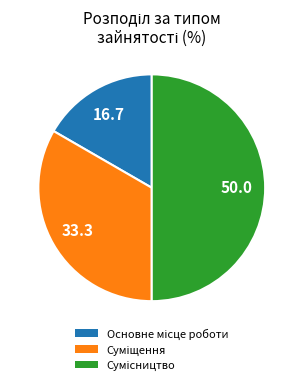

What is the change in value from Основне місце роботи to Сумісництво?

+2